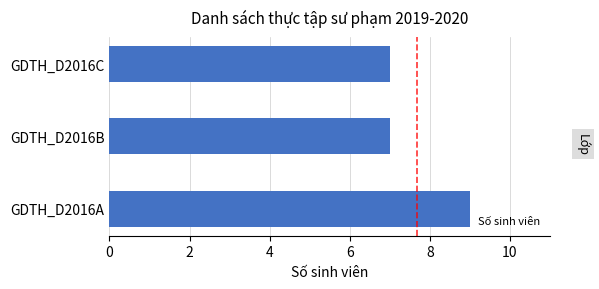

What is the approximate value at GDTH_D2016C?

7